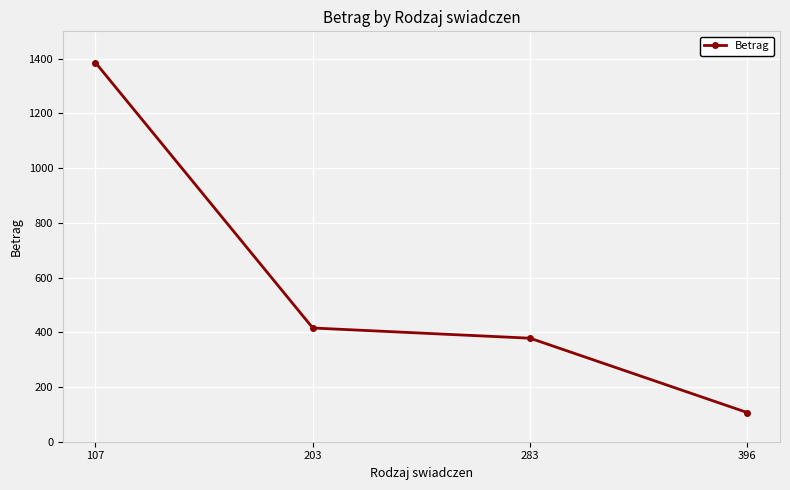

True or false: the data shows 2265.9 at 107.

False